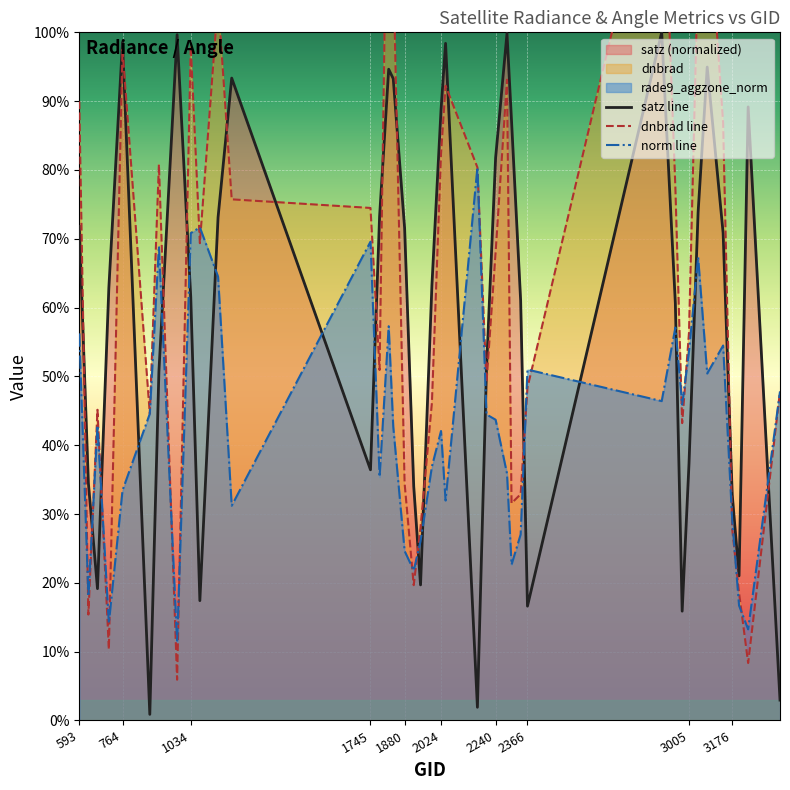

Which series ends up on top after the final intersection of norm line and satz line?

norm line